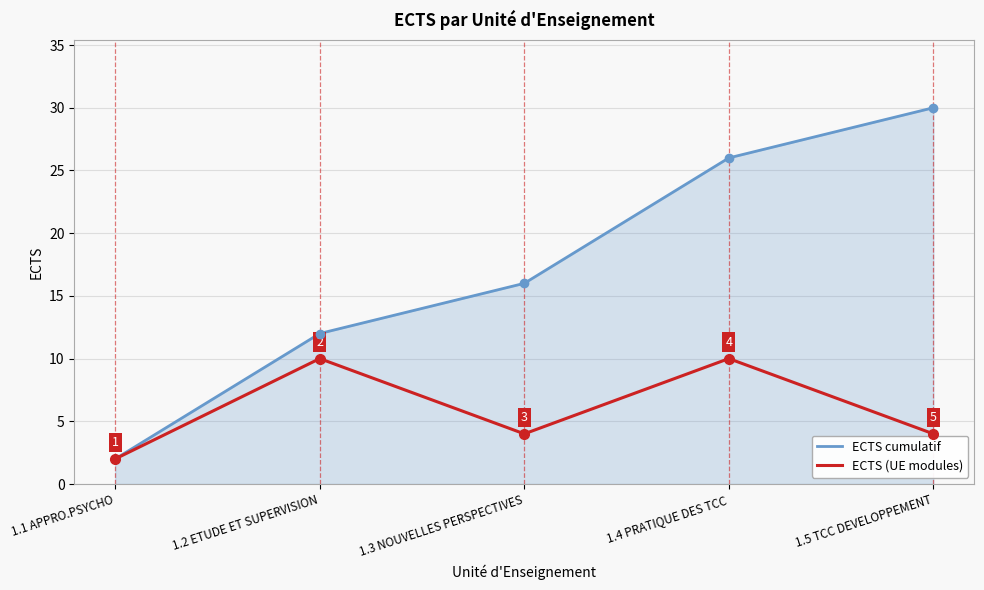

Reading left to right, what are all the values shown in this chart?

ECTS cumulatif: 1.1 APPRO.PSYCHO=2	1.2 ETUDE ET SUPERVISION=12	1.3 NOUVELLES PERSPECTIVES=16	1.4 PRATIQUE DES TCC=26	1.5 TCC DEVELOPPEMENT=30
ECTS (UE modules): 1.1 APPRO.PSYCHO=2	1.2 ETUDE ET SUPERVISION=10	1.3 NOUVELLES PERSPECTIVES=4	1.4 PRATIQUE DES TCC=10	1.5 TCC DEVELOPPEMENT=4